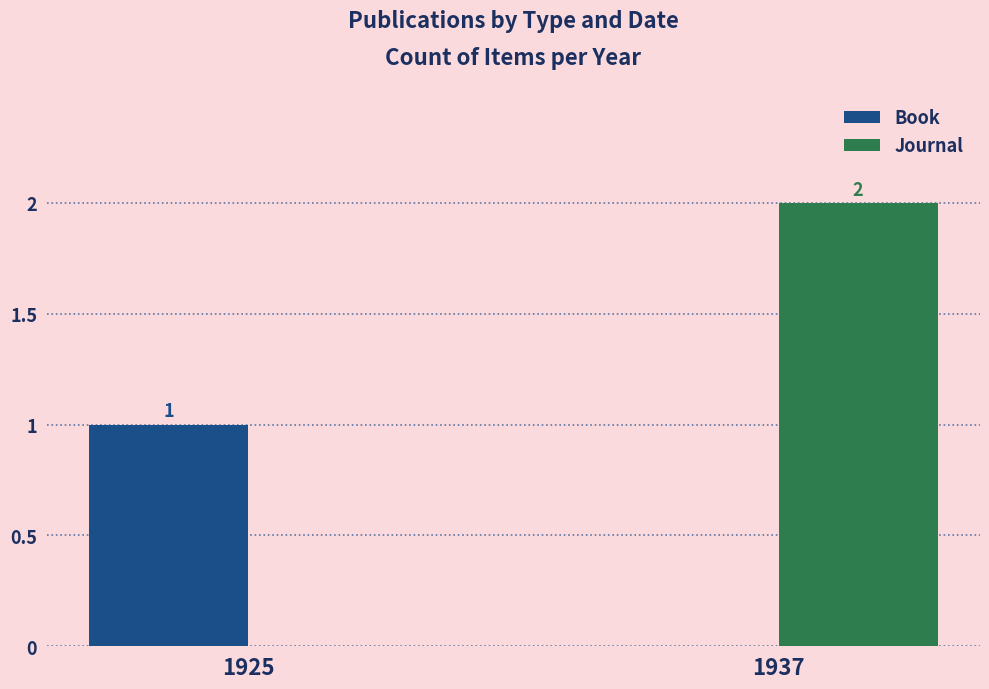

Read the Book value at 1925.

1